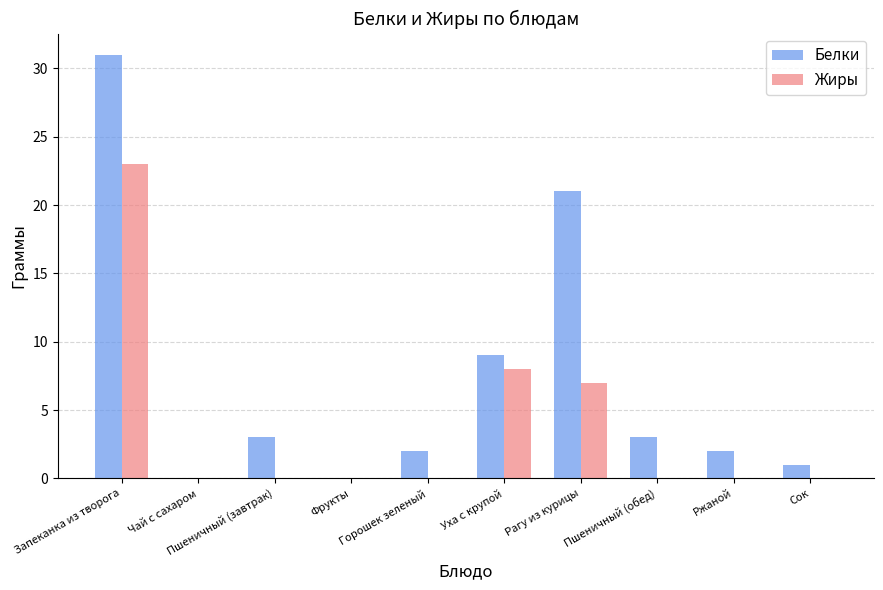

What is the sum of all Жиры values?

38